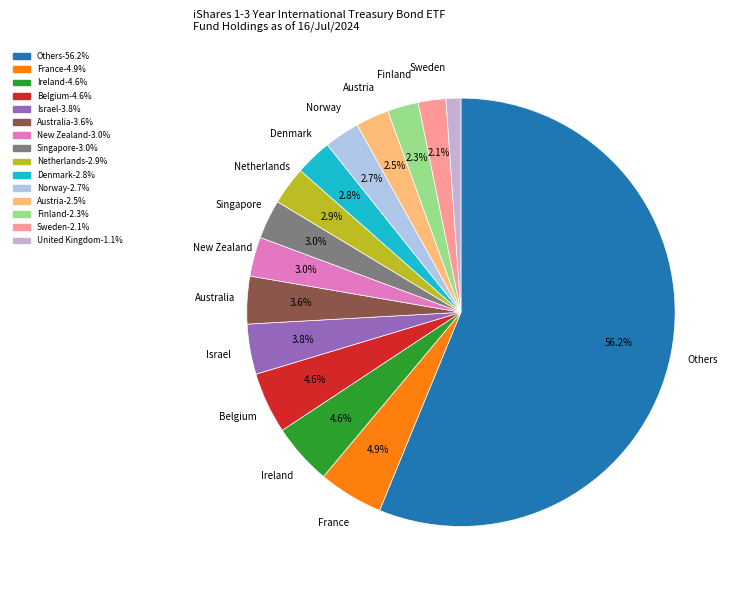

Count the number of slices in the pie.

15